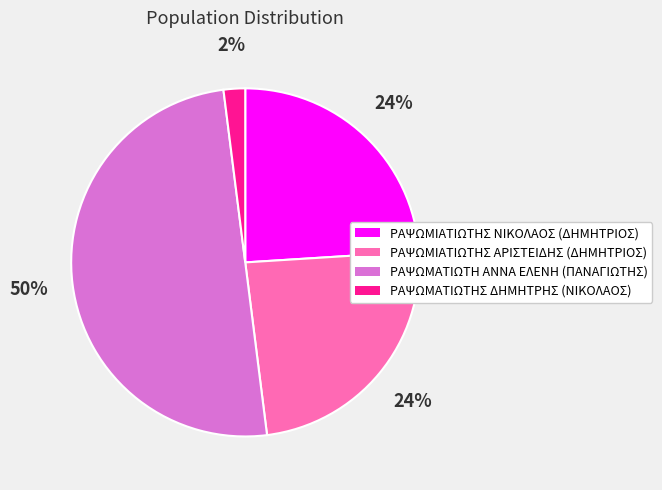

The ΡΑΨΩΜΑΤΙΩΤΗΣ ΔΗΜΗΤΡΗΣ (ΝΙΚΟΛΑΟΣ) slice represents 2% of the pie. True or false?

True